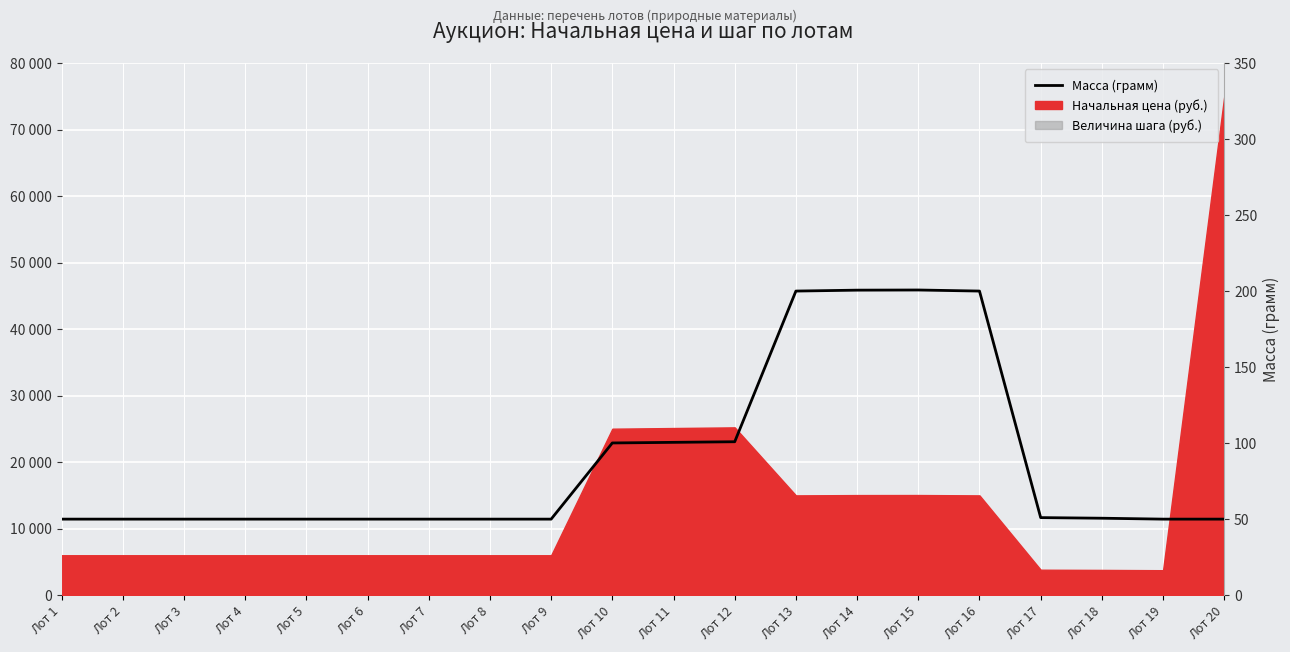

Does the chart display data point markers on the line(s)?

No